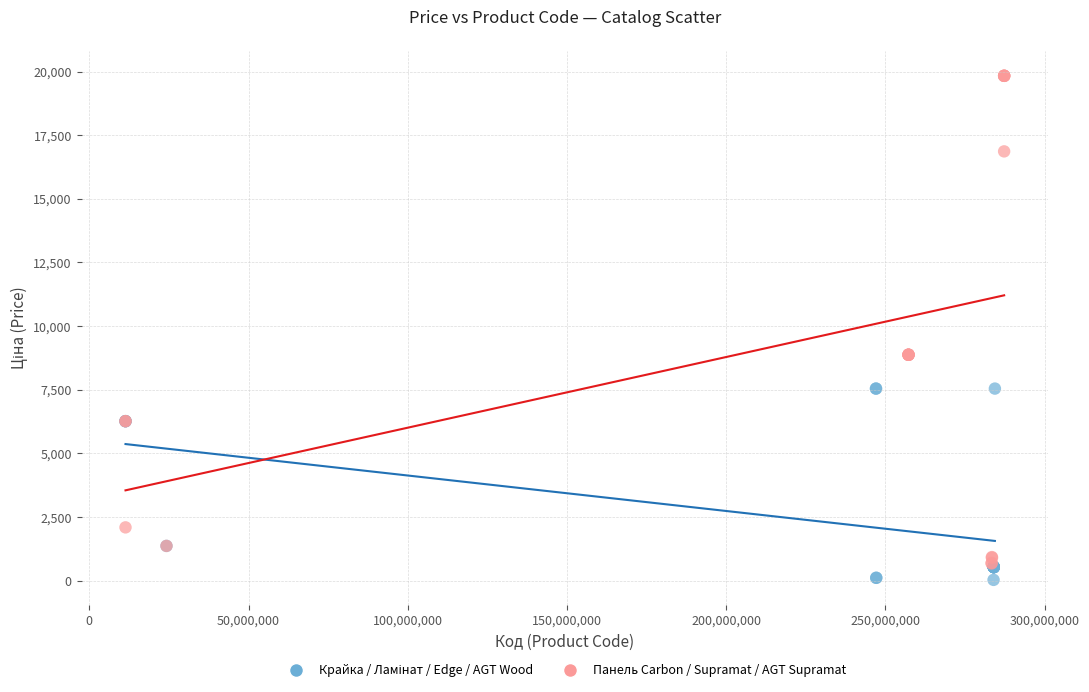

Which series contains the highest Y value?

Панель Carbon / Supramat / AGT Supramat